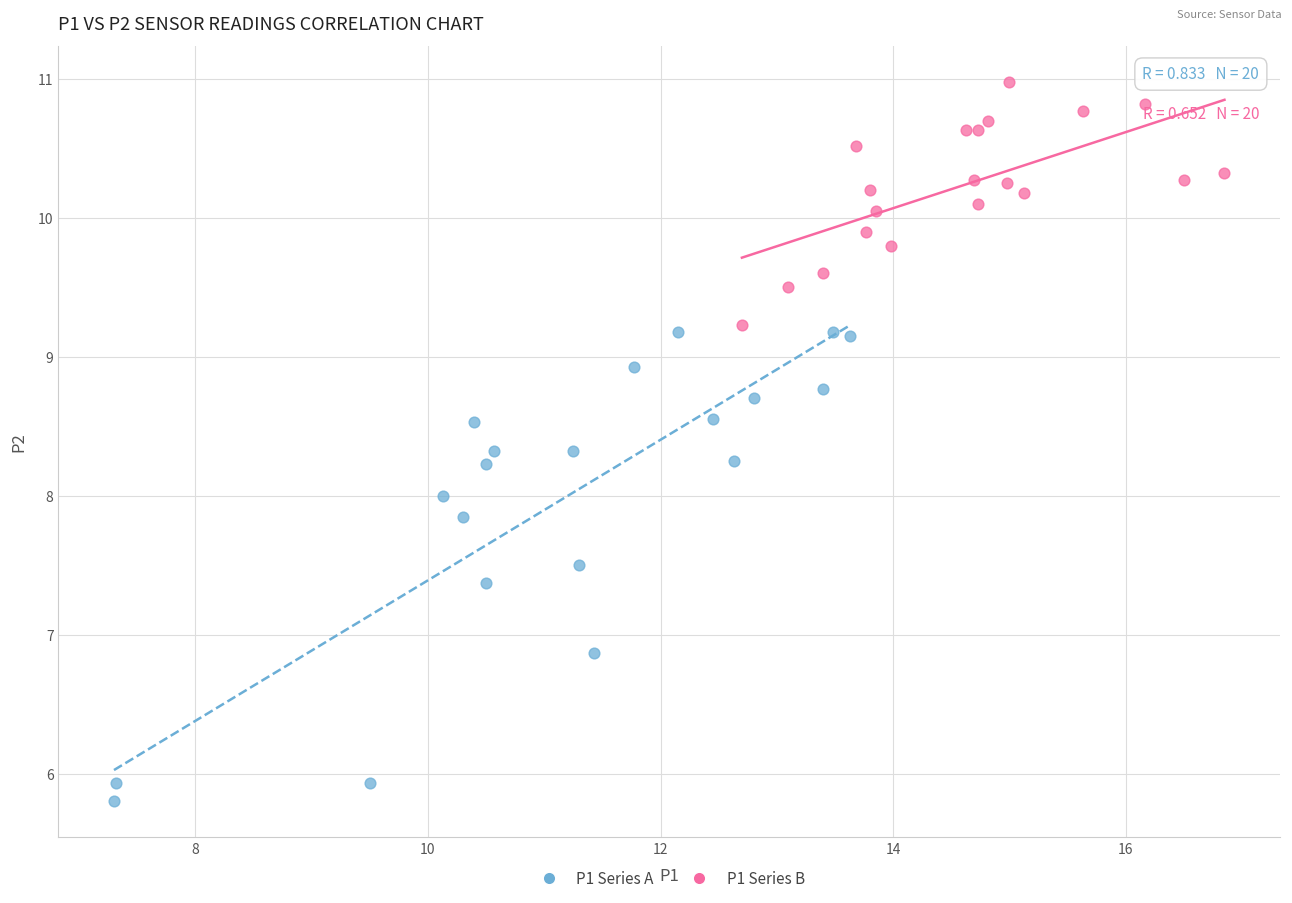

Which series reaches the minimum Y coordinate?

P1 Series A